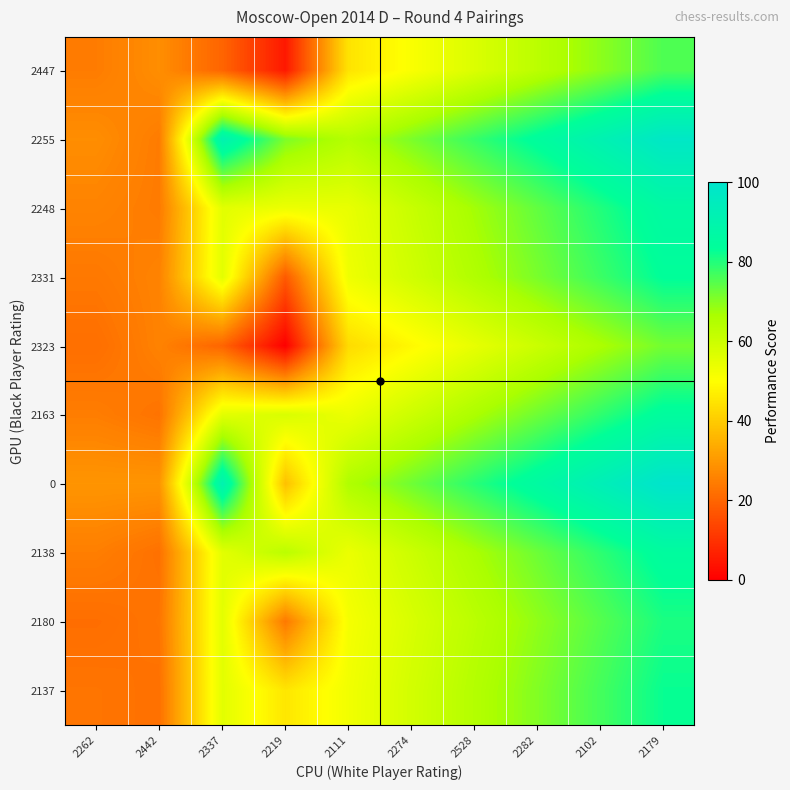

Reading right to left, transcribe all the data shown in this chart.

2447: 2179=75.7	2102=69.5	2282=63.3	2528=57.1	2274=50.9	2111=44.7	2219=4.8	2337=19.9	2442=27.9	2262=24.6
2255: 2179=97.9	2102=91.2	2282=84.5	2528=77.8	2274=71.1	2111=64.5	2219=71.0	2337=91.1	2442=24.5	2262=27.8
2248: 2179=86.4	2102=80.0	2282=73.6	2528=67.2	2274=60.8	2111=54.4	2219=53.6	2337=55.5	2442=24.3	2262=25.9
2331: 2179=83.5	2102=77.4	2282=71.3	2528=65.3	2274=59.2	2111=53.1	2219=17.8	2337=55.5	2442=25.8	2262=23.8
2323: 2179=71.9	2102=66.2	2282=60.4	2528=54.6	2274=48.8	2111=43.0	2219=0.0	2337=19.9	2442=25.7	2262=21.9
2163: 2179=84.8	2102=78.6	2282=72.4	2528=66.2	2274=59.9	2111=53.7	2219=57.5	2337=55.5	2442=22.8	2262=24.8
0: 2179=100.0	2102=93.1	2282=86.2	2528=79.2	2274=72.3	2111=65.4	2219=37.7	2337=91.1	2442=29.3	2262=29.3
2138: 2179=85.0	2102=78.8	2282=72.6	2528=66.3	2274=60.1	2111=53.8	2219=63.3	2337=55.5	2442=22.4	2262=24.9
2180: 2179=80.6	2102=74.9	2282=69.1	2528=63.3	2274=57.6	2111=51.8	2219=23.8	2337=55.5	2442=23.1	2262=21.7
2137: 2179=82.5	2102=76.5	2282=70.6	2528=64.6	2274=58.6	2111=52.7	2219=45.2	2337=55.5	2442=22.4	2262=23.1